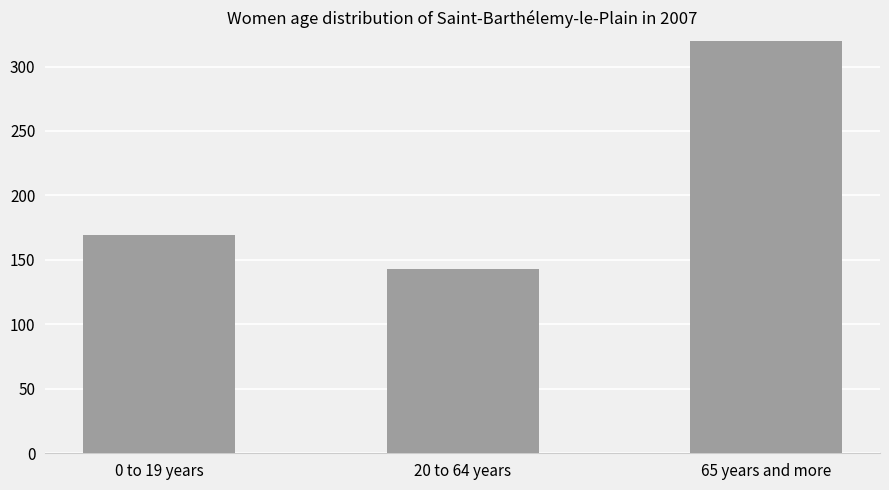

Where does the data first go above 169?

65 years and more